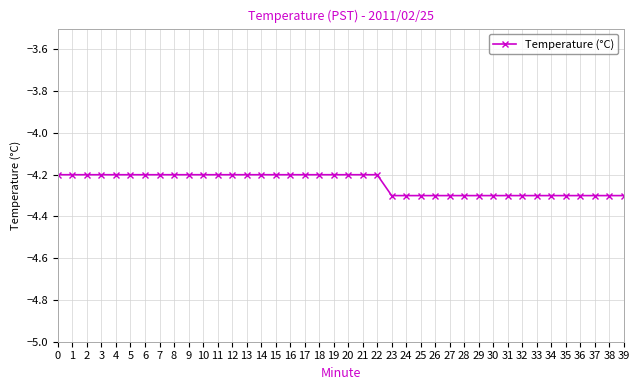

Between 3 and 34, which is larger?

3